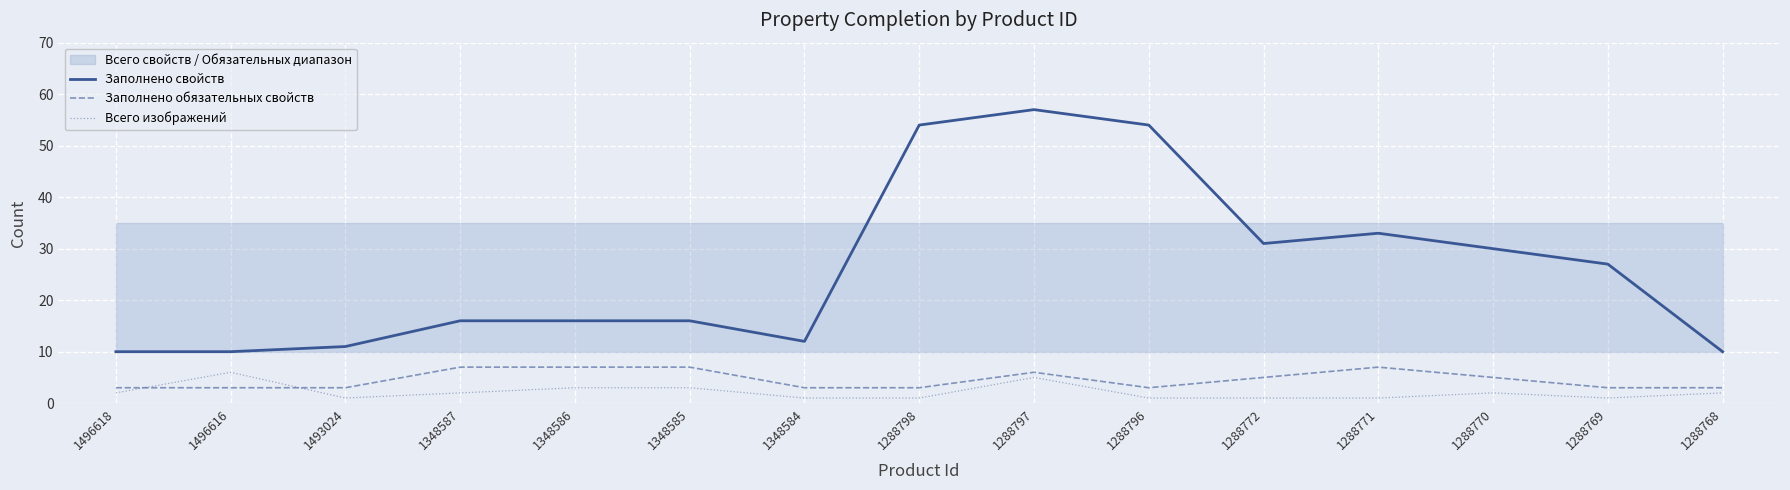

Where is the first local minimum for Всего изображений?

1493024